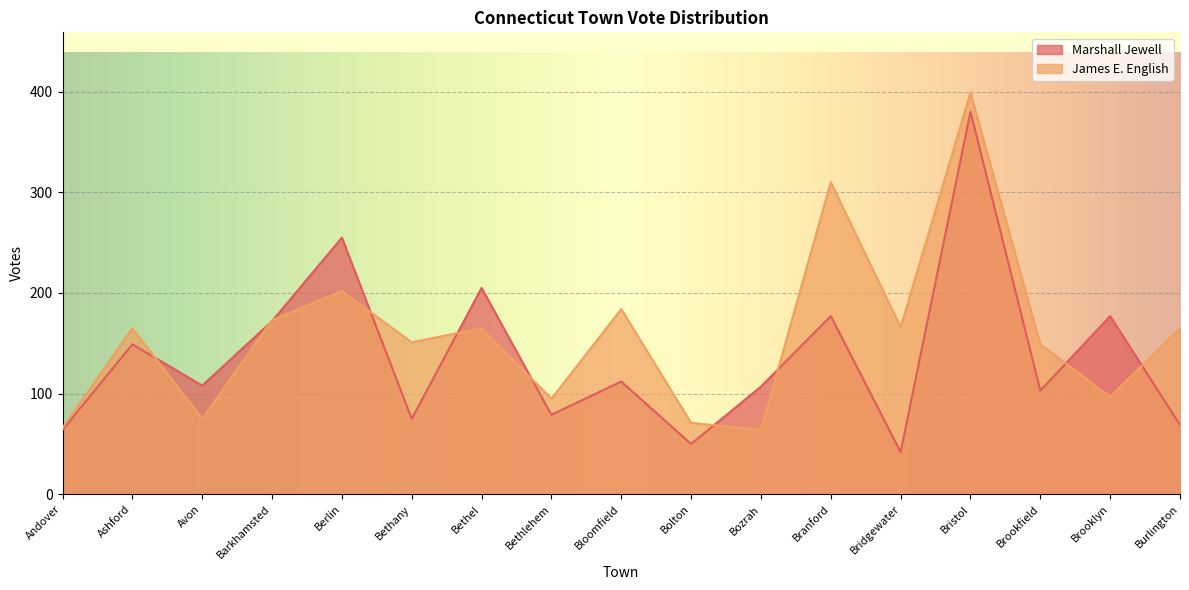

List the series in order of their peak value, highest first.

James E. English, Marshall Jewell